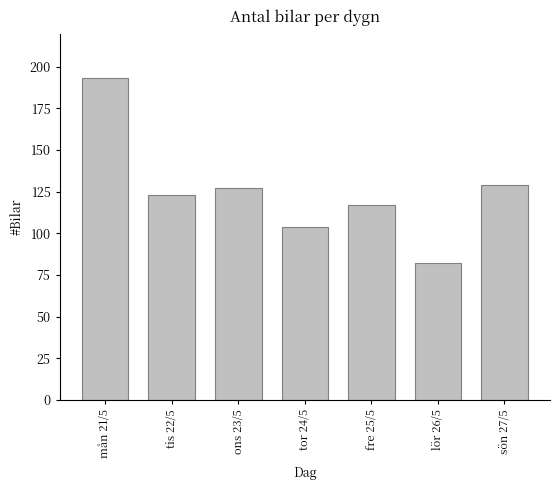

List the labels in order of value, largest first.

mån 21/5, sön 27/5, ons 23/5, tis 22/5, fre 25/5, tor 24/5, lör 26/5